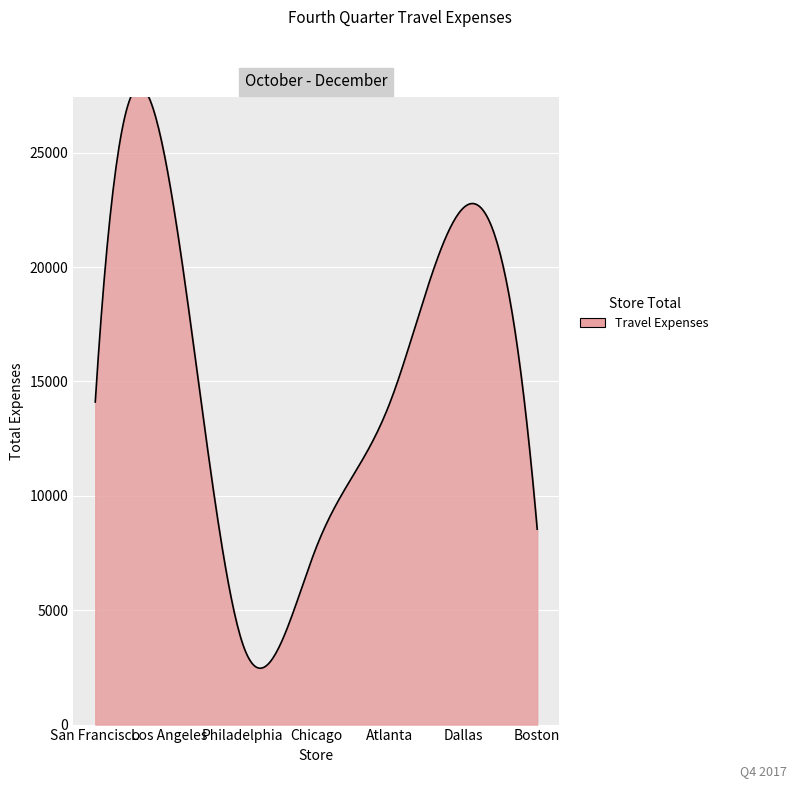

What is the label of the 3rd point from the left?

Philadelphia